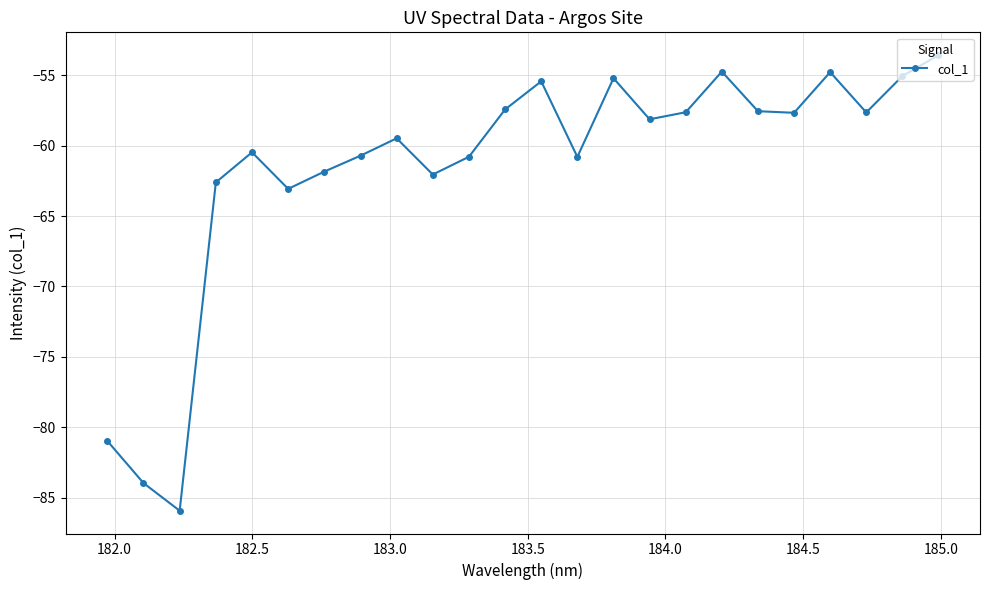

What is the value of the 1st point from the left?

-81.0